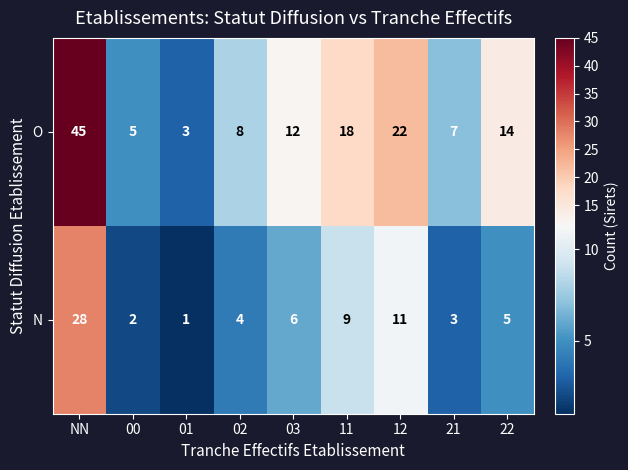

Which series has the widest spread of values?

O